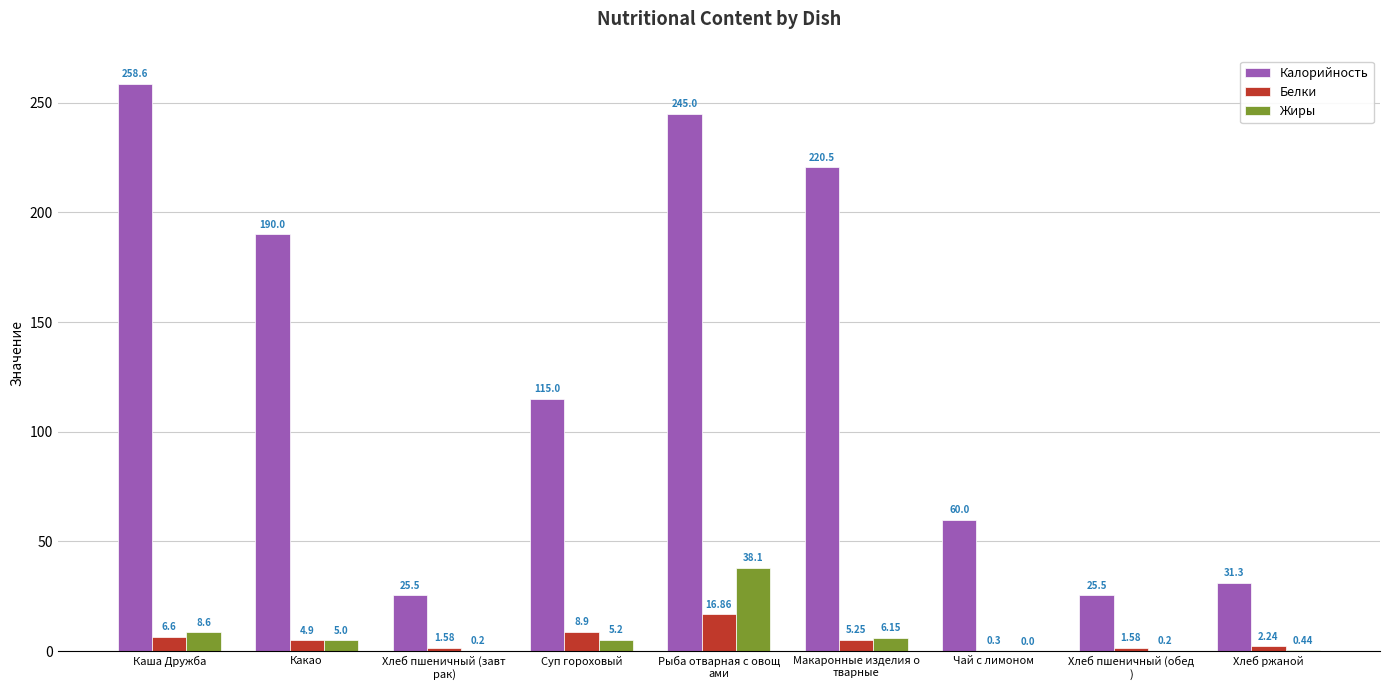

At which label is Калорийность closest to 142?

Суп гороховый